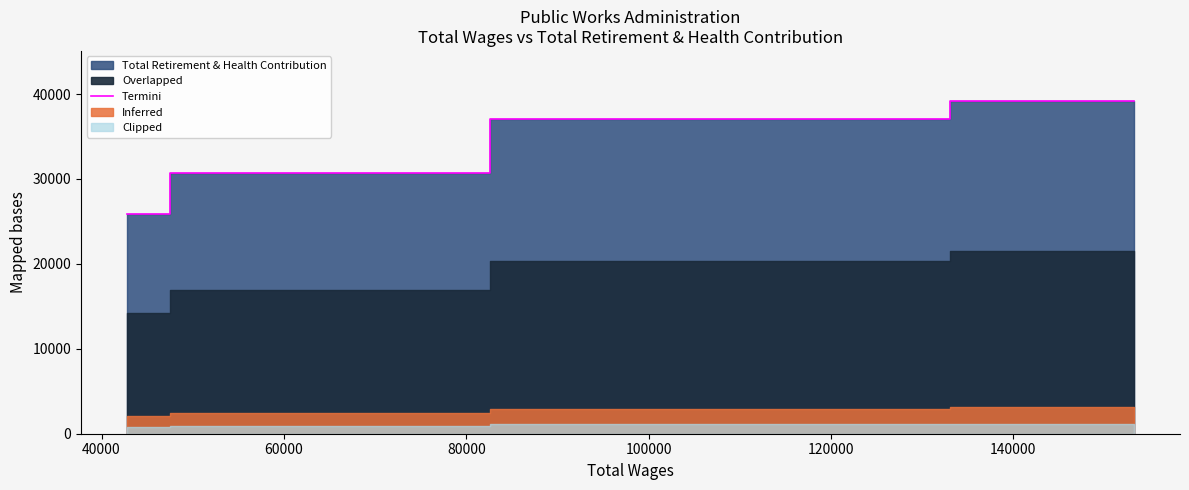

What is the highest value of the Termini series?

39199